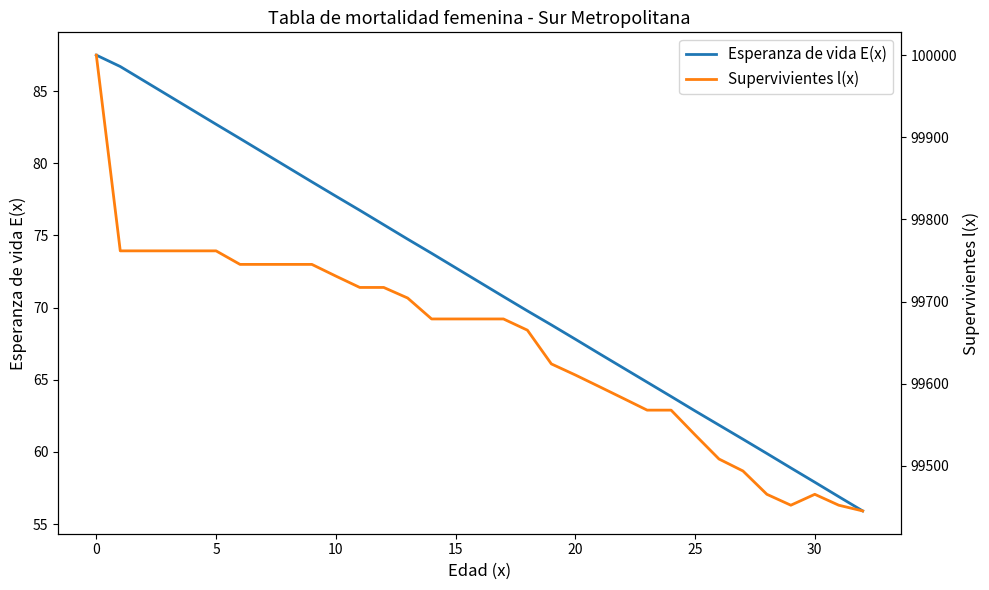

At how many categories does at least one series exceed 40066?

33